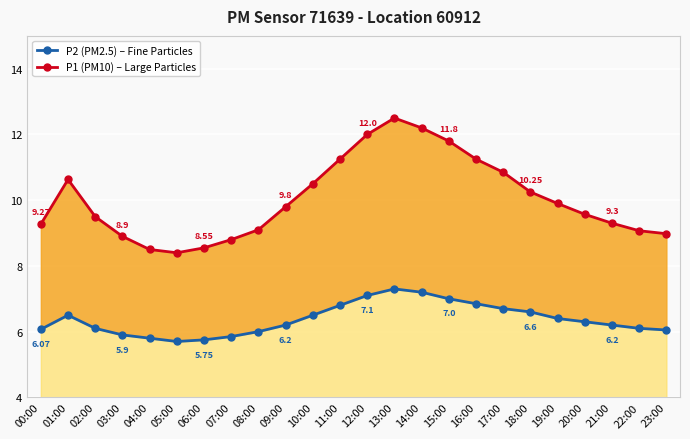

How many lines are shown in the chart?

2